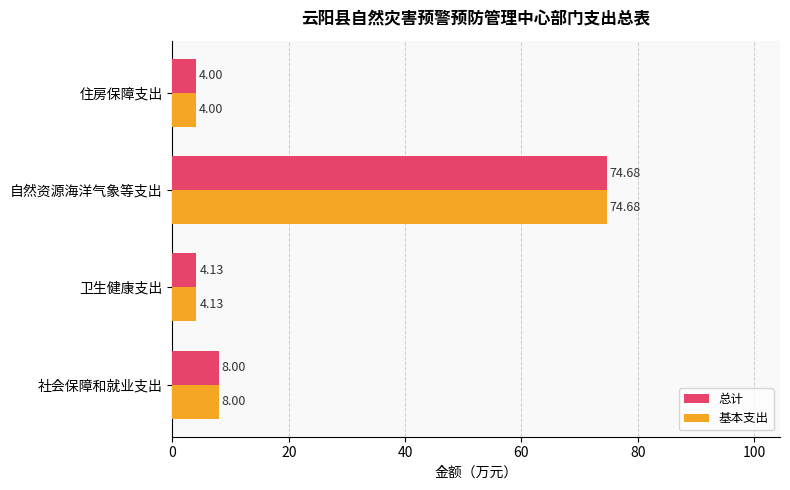

What is the sum of all 总计 values?

90.8